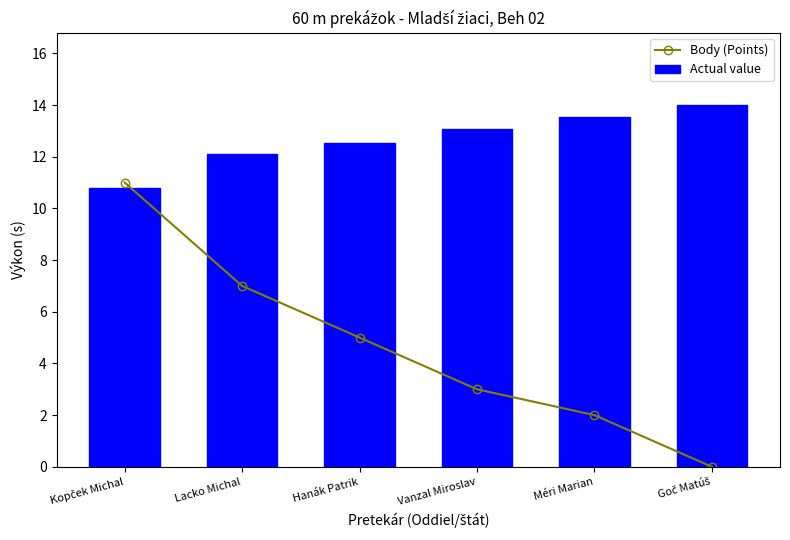

Which label corresponds to the largest value in the chart?

Goč Matúš